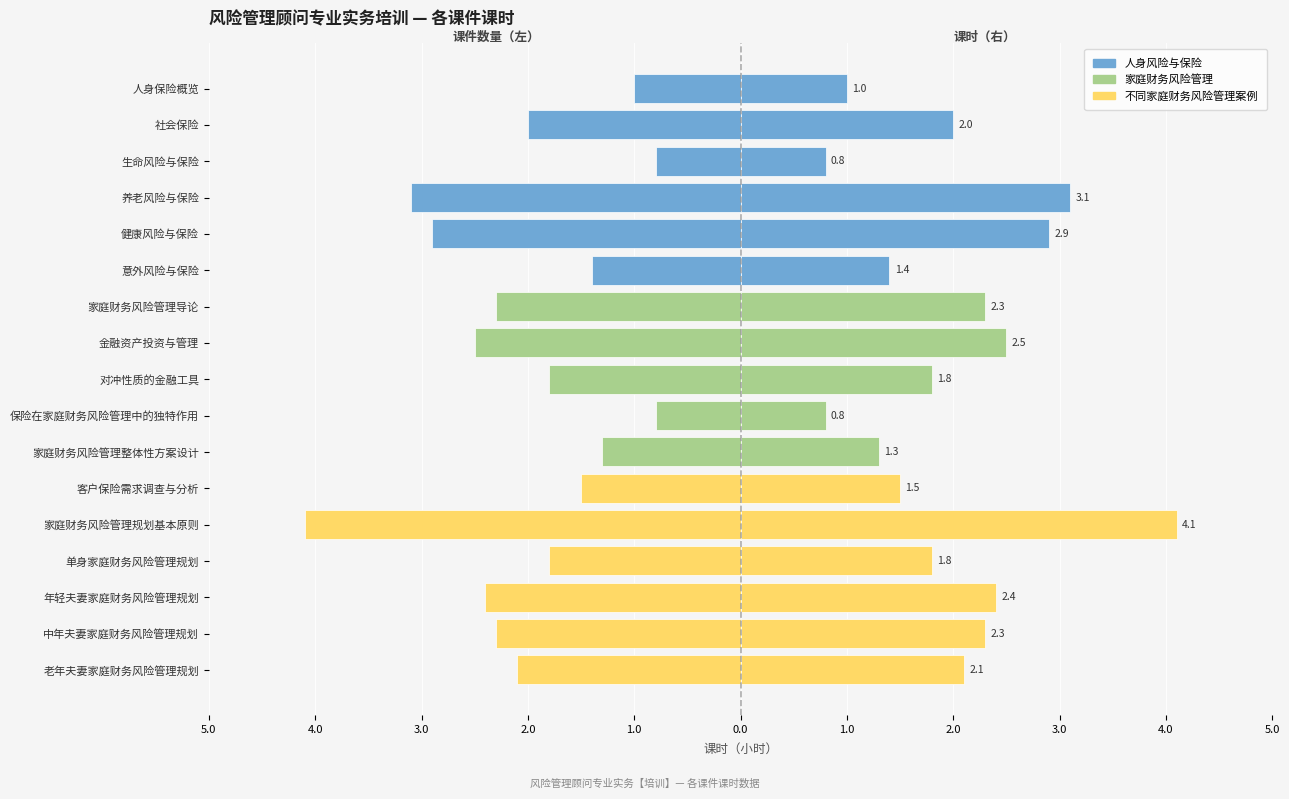

Reading left to right, extract all data points from this chart.

-1.0	-2.0	-0.8	-3.1	-2.9	-1.4	-2.3	-2.5	-1.8	-0.8	-1.3	-1.5	-4.1	-1.8	-2.4	-2.3	-2.1